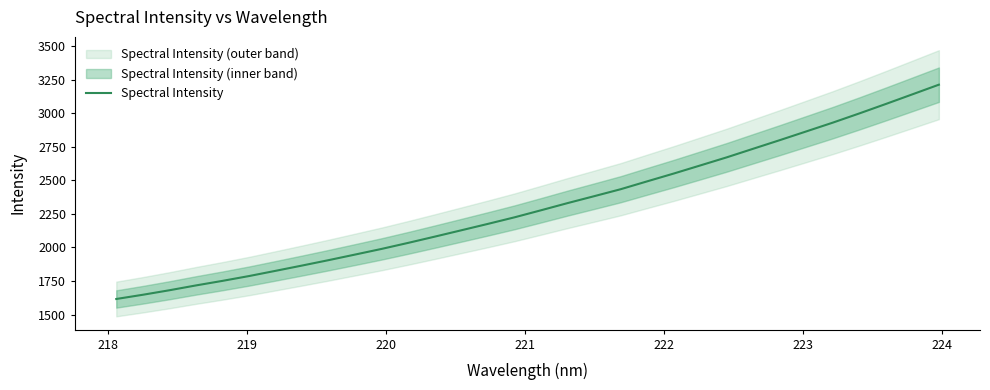

How many values exceed 2276?

16